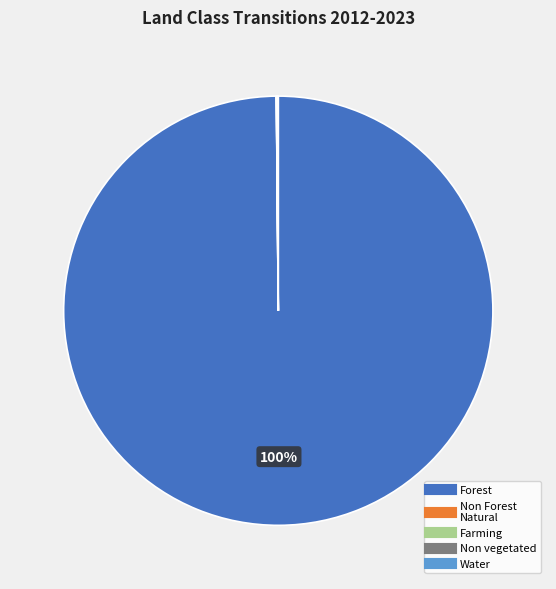

Is there a majority slice in this chart?

Yes